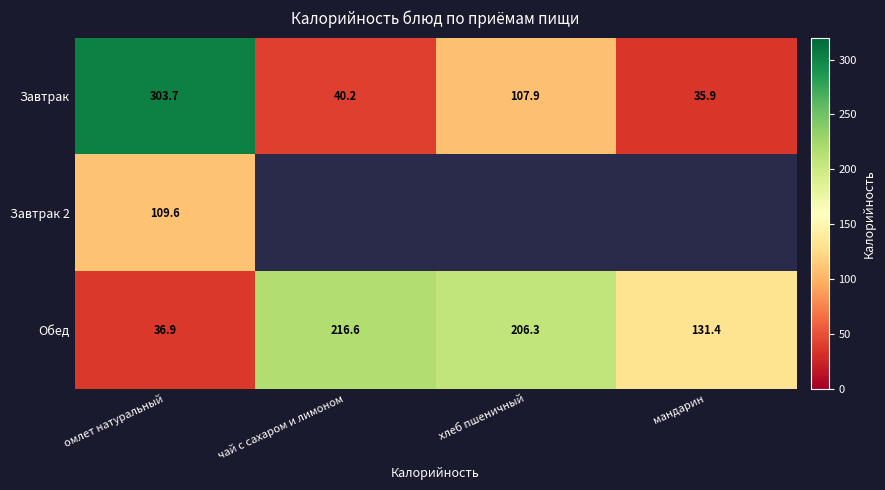

At which category is the sum across all series the highest?

омлет натуральный